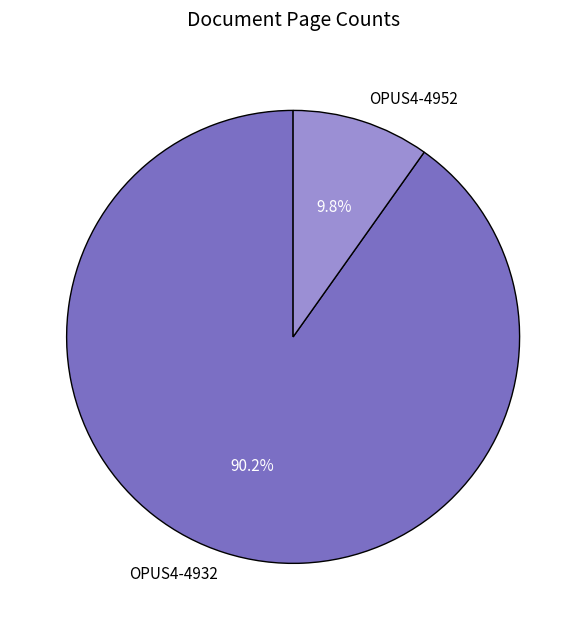

Rank the categories by value from highest to lowest.

OPUS4-4932, OPUS4-4952